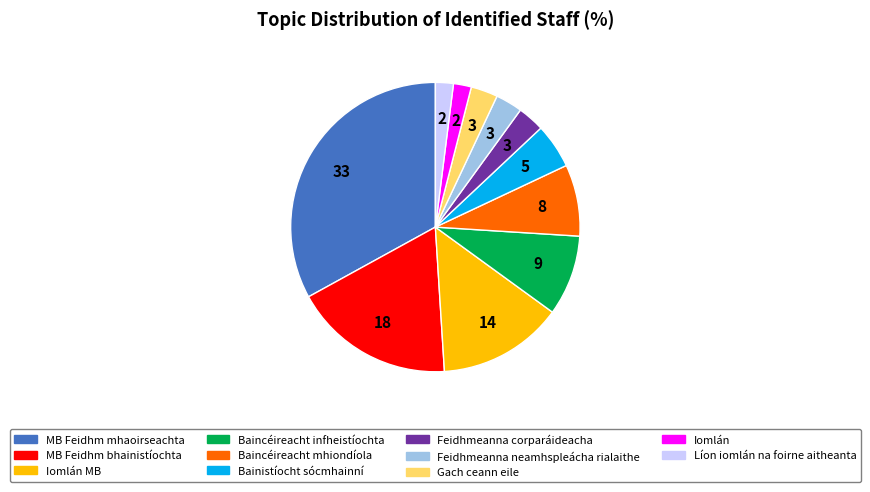

Is there a majority slice in this chart?

No